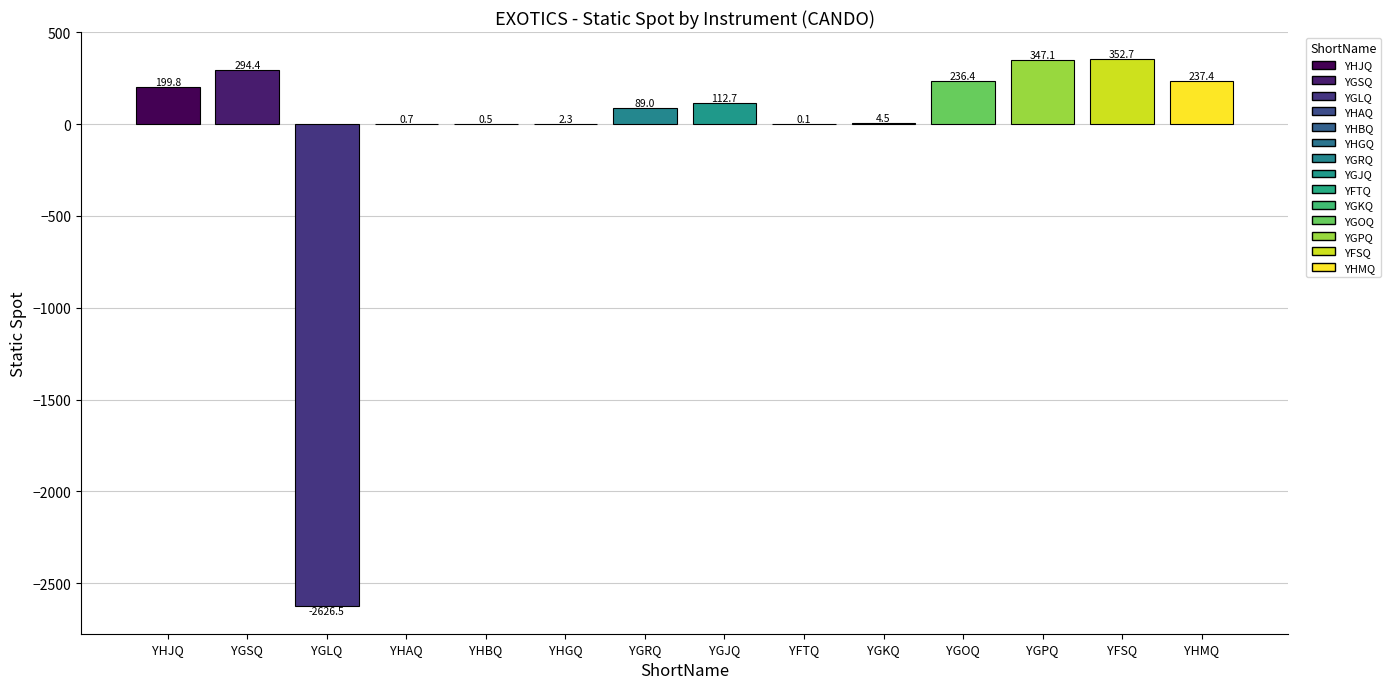

What is the change in value from YGLQ to YGOQ?

+2862.9